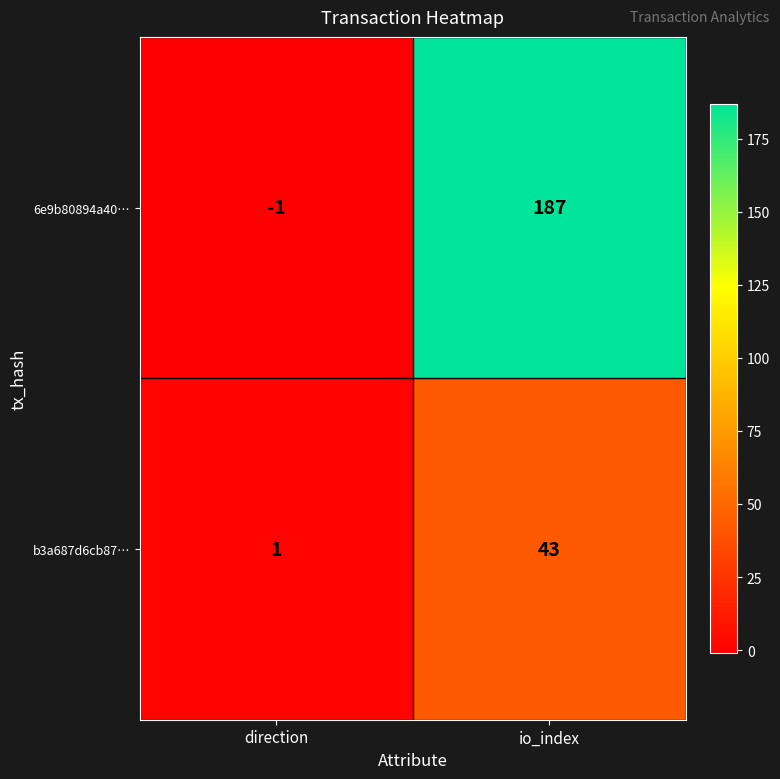

Reading left to right, what are all the values shown in this chart?

6e9b80894a40…: -1	187
b3a687d6cb87…: 1	43